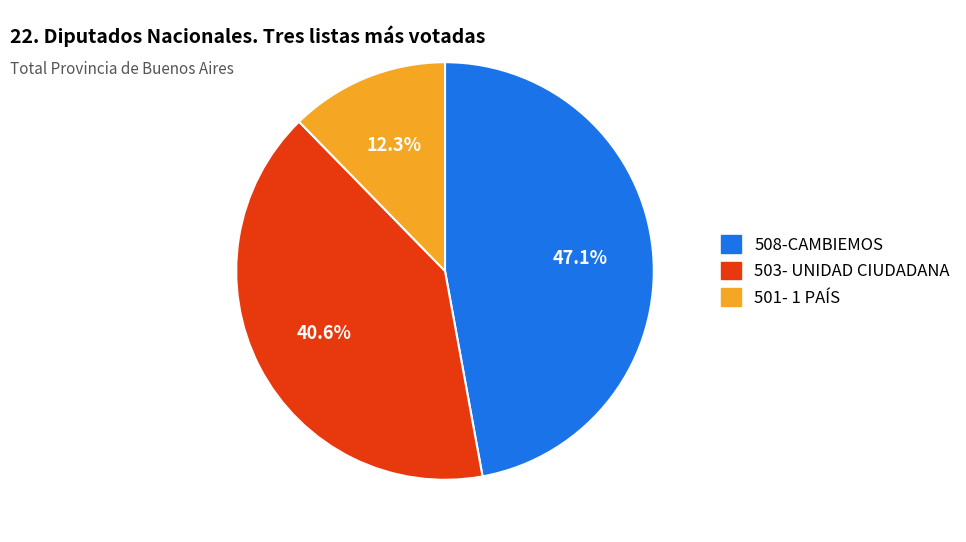

Is there any slice that represents more than half of the pie?

No